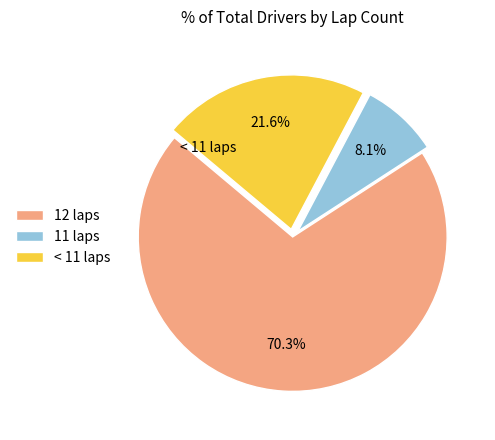

Does 12 laps account for over 50% of the chart?

Yes